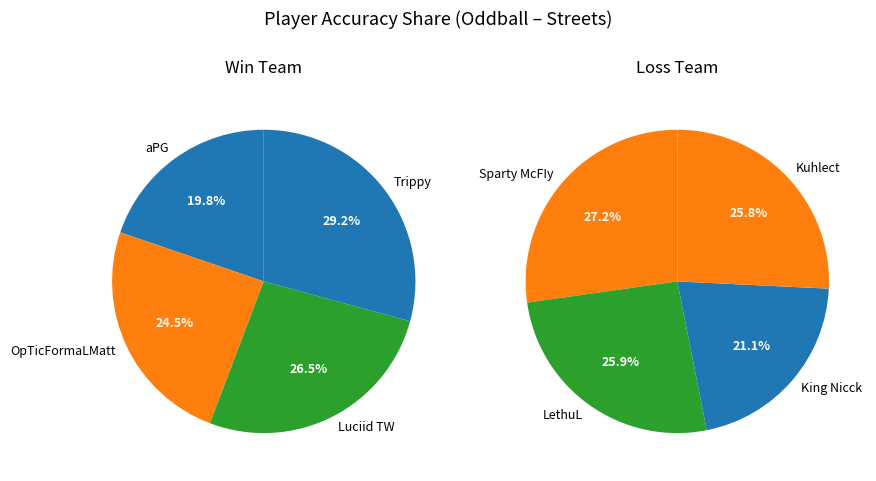

Is the sum of King Nicck and Luciid TW greater than half?

No